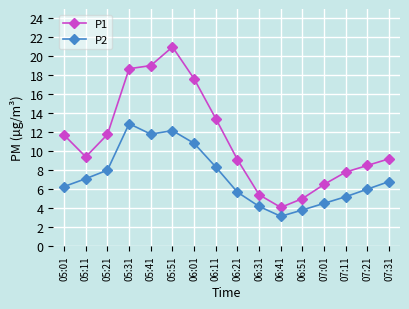

True or false: P1 and P2 intersect in this chart.

False